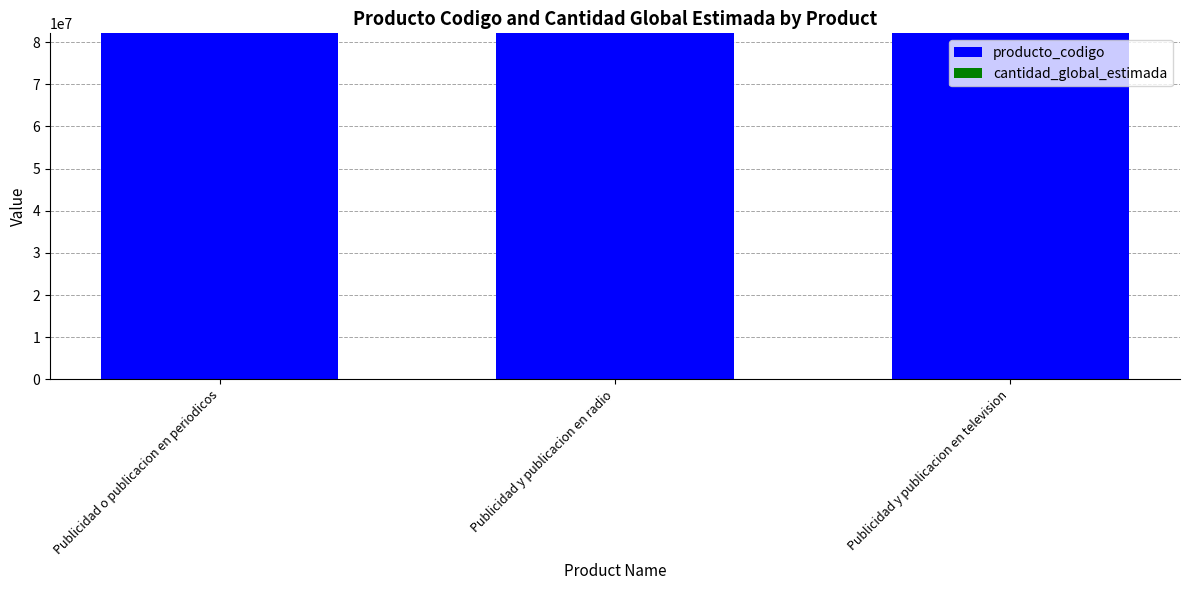

What is the sum of all producto_codigo values?

246304707